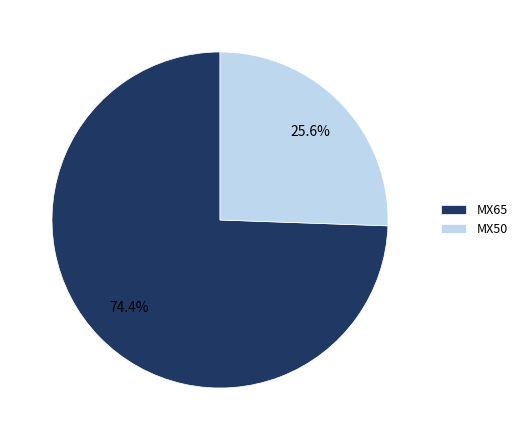

Rank the categories by value from highest to lowest.

MX65, MX50